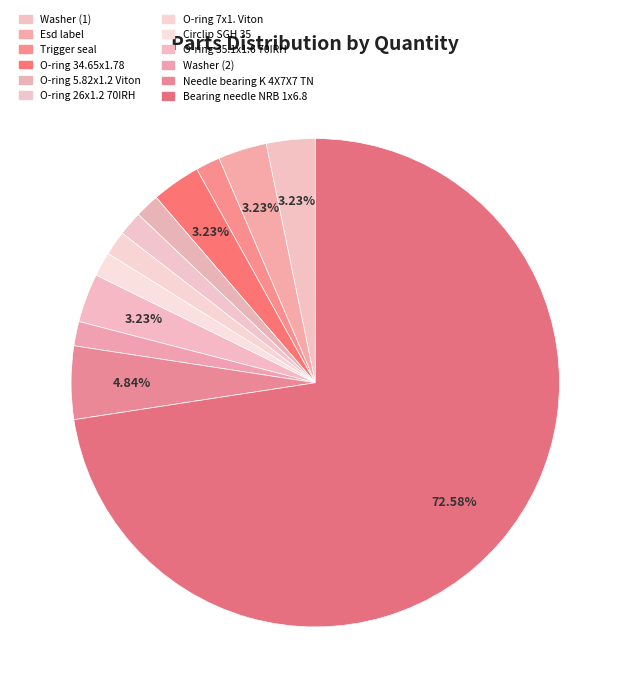

The Circlip SGH 35 slice represents 2% of the pie. True or false?

True